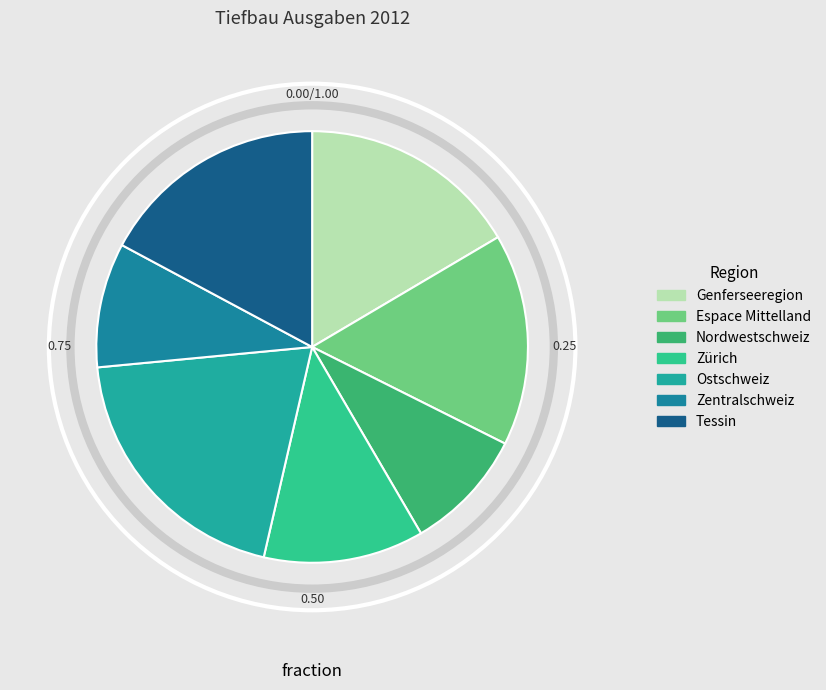

Between Tessin and Zürich, which is larger?

Tessin